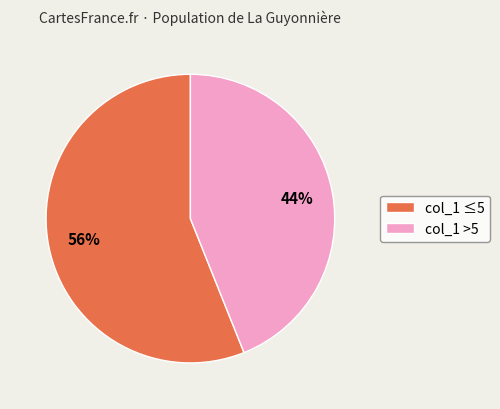

Between col_1 ≤5 and col_1 >5, which is larger?

col_1 ≤5